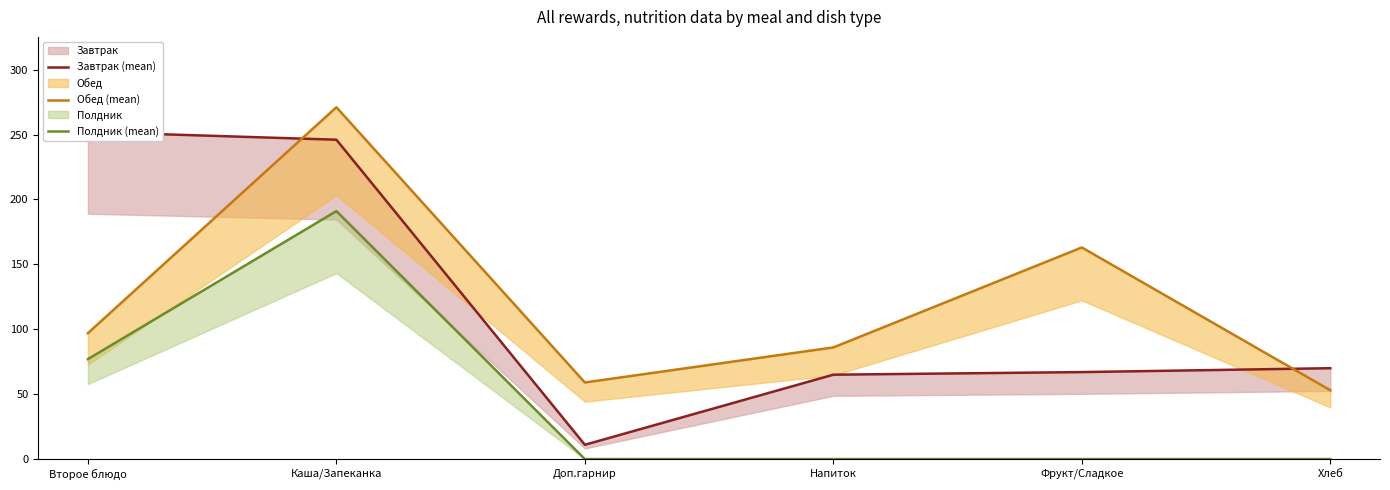

Rank the series by their maximum value, from lowest to highest.

Полдник (mean), Завтрак (mean), Обед (mean)